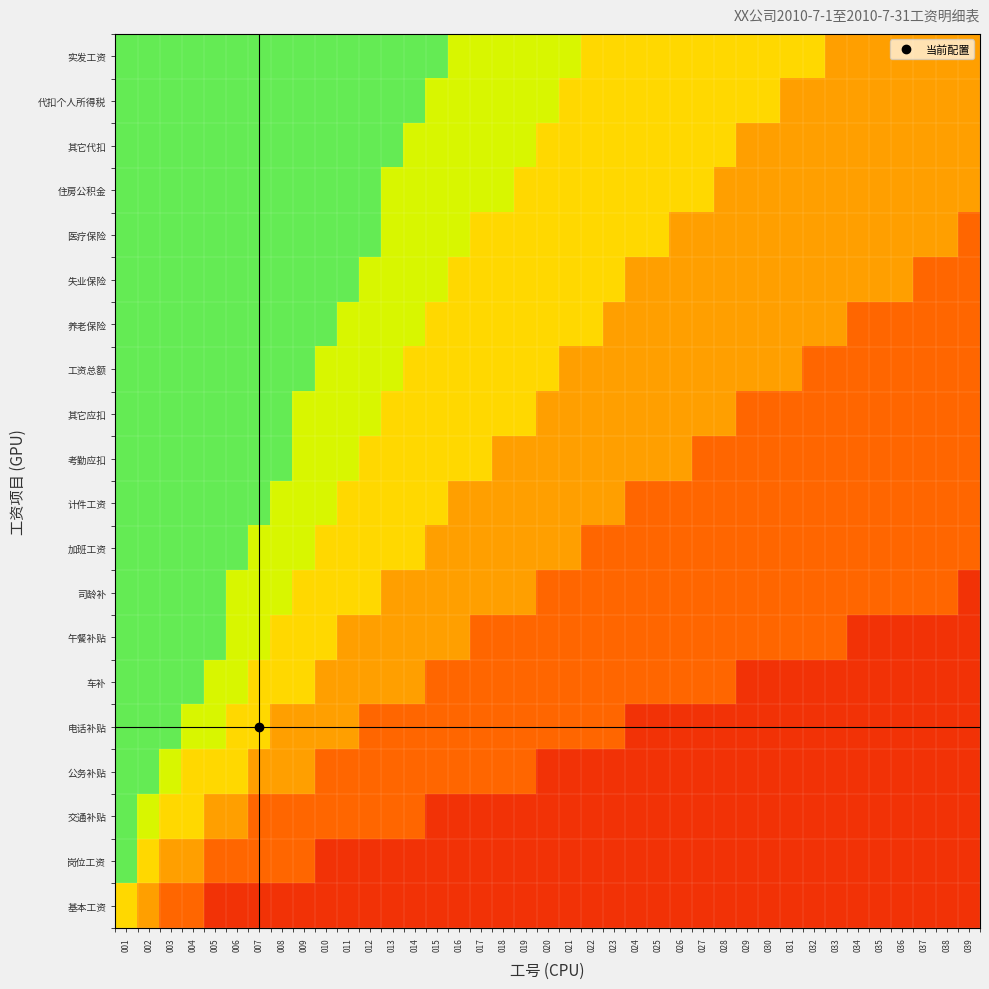

Reading left to right, transcribe all the data shown in this chart.

基本工资: 001=0.6	002=0.5	003=0.2	004=0.2	005=0.1	006=0.1	007=0.1	008=0.1	009=0.1	010=0.1	011=0.1	012=0.1	013=0.1	014=0.1	015=0.1	016=0.1	017=0.1	018=0.1	019=0.1	020=0.1	021=0.1	022=0.1	023=0.1	024=0.1	025=0.1	026=0.1	027=0.1	028=0.1	029=0.1	030=0.1	031=0.1	032=0.1	033=0.1	034=0.1	035=0.1	036=0.1	037=0.1	038=0.1	039=0.1
岗位工资: 001=0.9	002=0.6	003=0.5	004=0.5	005=0.2	006=0.2	007=0.2	008=0.2	009=0.2	010=0.1	011=0.1	012=0.1	013=0.1	014=0.1	015=0.1	016=0.1	017=0.1	018=0.1	019=0.1	020=0.1	021=0.1	022=0.1	023=0.1	024=0.1	025=0.1	026=0.1	027=0.1	028=0.1	029=0.1	030=0.1	031=0.1	032=0.1	033=0.1	034=0.1	035=0.1	036=0.1	037=0.1	038=0.1	039=0.1
交通补贴: 001=0.9	002=0.8	003=0.6	004=0.6	005=0.5	006=0.5	007=0.2	008=0.2	009=0.2	010=0.2	011=0.2	012=0.2	013=0.2	014=0.2	015=0.1	016=0.1	017=0.1	018=0.1	019=0.1	020=0.1	021=0.1	022=0.1	023=0.1	024=0.1	025=0.1	026=0.1	027=0.1	028=0.1	029=0.1	030=0.1	031=0.1	032=0.1	033=0.1	034=0.1	035=0.1	036=0.1	037=0.1	038=0.1	039=0.1
公务补贴: 001=0.9	002=0.9	003=0.8	004=0.6	005=0.6	006=0.6	007=0.5	008=0.5	009=0.5	010=0.2	011=0.2	012=0.2	013=0.2	014=0.2	015=0.2	016=0.2	017=0.2	018=0.2	019=0.2	020=0.1	021=0.1	022=0.1	023=0.1	024=0.1	025=0.1	026=0.1	027=0.1	028=0.1	029=0.1	030=0.1	031=0.1	032=0.1	033=0.1	034=0.1	035=0.1	036=0.1	037=0.1	038=0.1	039=0.1
电话补贴: 001=0.9	002=0.9	003=0.9	004=0.8	005=0.8	006=0.6	007=0.6	008=0.5	009=0.5	010=0.5	011=0.5	012=0.2	013=0.2	014=0.2	015=0.2	016=0.2	017=0.2	018=0.2	019=0.2	020=0.2	021=0.2	022=0.2	023=0.2	024=0.1	025=0.1	026=0.1	027=0.1	028=0.1	029=0.1	030=0.1	031=0.1	032=0.1	033=0.1	034=0.1	035=0.1	036=0.1	037=0.1	038=0.1	039=0.1
车补: 001=0.9	002=0.9	003=0.9	004=0.9	005=0.8	006=0.8	007=0.6	008=0.6	009=0.6	010=0.5	011=0.5	012=0.5	013=0.5	014=0.5	015=0.2	016=0.2	017=0.2	018=0.2	019=0.2	020=0.2	021=0.2	022=0.2	023=0.2	024=0.2	025=0.2	026=0.2	027=0.2	028=0.2	029=0.1	030=0.1	031=0.1	032=0.1	033=0.1	034=0.1	035=0.1	036=0.1	037=0.1	038=0.1	039=0.1
午餐补贴: 001=0.9	002=0.9	003=0.9	004=0.9	005=0.9	006=0.8	007=0.8	008=0.6	009=0.6	010=0.6	011=0.5	012=0.5	013=0.5	014=0.5	015=0.5	016=0.5	017=0.2	018=0.2	019=0.2	020=0.2	021=0.2	022=0.2	023=0.2	024=0.2	025=0.2	026=0.2	027=0.2	028=0.2	029=0.2	030=0.2	031=0.2	032=0.2	033=0.2	034=0.1	035=0.1	036=0.1	037=0.1	038=0.1	039=0.1
司龄补: 001=0.9	002=0.9	003=0.9	004=0.9	005=0.9	006=0.8	007=0.8	008=0.8	009=0.6	010=0.6	011=0.6	012=0.6	013=0.5	014=0.5	015=0.5	016=0.5	017=0.5	018=0.5	019=0.5	020=0.2	021=0.2	022=0.2	023=0.2	024=0.2	025=0.2	026=0.2	027=0.2	028=0.2	029=0.2	030=0.2	031=0.2	032=0.2	033=0.2	034=0.2	035=0.2	036=0.2	037=0.2	038=0.2	039=0.1
加班工资: 001=0.9	002=0.9	003=0.9	004=0.9	005=0.9	006=0.9	007=0.8	008=0.8	009=0.8	010=0.6	011=0.6	012=0.6	013=0.6	014=0.6	015=0.5	016=0.5	017=0.5	018=0.5	019=0.5	020=0.5	021=0.5	022=0.2	023=0.2	024=0.2	025=0.2	026=0.2	027=0.2	028=0.2	029=0.2	030=0.2	031=0.2	032=0.2	033=0.2	034=0.2	035=0.2	036=0.2	037=0.2	038=0.2	039=0.2
计件工资: 001=0.9	002=0.9	003=0.9	004=0.9	005=0.9	006=0.9	007=0.9	008=0.8	009=0.8	010=0.8	011=0.6	012=0.6	013=0.6	014=0.6	015=0.6	016=0.5	017=0.5	018=0.5	019=0.5	020=0.5	021=0.5	022=0.5	023=0.5	024=0.2	025=0.2	026=0.2	027=0.2	028=0.2	029=0.2	030=0.2	031=0.2	032=0.2	033=0.2	034=0.2	035=0.2	036=0.2	037=0.2	038=0.2	039=0.2
考勤应扣: 001=0.9	002=0.9	003=0.9	004=0.9	005=0.9	006=0.9	007=0.9	008=0.9	009=0.8	010=0.8	011=0.8	012=0.6	013=0.6	014=0.6	015=0.6	016=0.6	017=0.6	018=0.5	019=0.5	020=0.5	021=0.5	022=0.5	023=0.5	024=0.5	025=0.5	026=0.5	027=0.2	028=0.2	029=0.2	030=0.2	031=0.2	032=0.2	033=0.2	034=0.2	035=0.2	036=0.2	037=0.2	038=0.2	039=0.2
其它应扣: 001=0.9	002=0.9	003=0.9	004=0.9	005=0.9	006=0.9	007=0.9	008=0.9	009=0.8	010=0.8	011=0.8	012=0.8	013=0.6	014=0.6	015=0.6	016=0.6	017=0.6	018=0.6	019=0.6	020=0.5	021=0.5	022=0.5	023=0.5	024=0.5	025=0.5	026=0.5	027=0.5	028=0.5	029=0.2	030=0.2	031=0.2	032=0.2	033=0.2	034=0.2	035=0.2	036=0.2	037=0.2	038=0.2	039=0.2
工资总额: 001=0.9	002=0.9	003=0.9	004=0.9	005=0.9	006=0.9	007=0.9	008=0.9	009=0.9	010=0.8	011=0.8	012=0.8	013=0.8	014=0.6	015=0.6	016=0.6	017=0.6	018=0.6	019=0.6	020=0.6	021=0.5	022=0.5	023=0.5	024=0.5	025=0.5	026=0.5	027=0.5	028=0.5	029=0.5	030=0.5	031=0.5	032=0.2	033=0.2	034=0.2	035=0.2	036=0.2	037=0.2	038=0.2	039=0.2
养老保险: 001=0.9	002=0.9	003=0.9	004=0.9	005=0.9	006=0.9	007=0.9	008=0.9	009=0.9	010=0.9	011=0.8	012=0.8	013=0.8	014=0.8	015=0.6	016=0.6	017=0.6	018=0.6	019=0.6	020=0.6	021=0.6	022=0.6	023=0.5	024=0.5	025=0.5	026=0.5	027=0.5	028=0.5	029=0.5	030=0.5	031=0.5	032=0.5	033=0.5	034=0.2	035=0.2	036=0.2	037=0.2	038=0.2	039=0.2
失业保险: 001=0.9	002=0.9	003=0.9	004=0.9	005=0.9	006=0.9	007=0.9	008=0.9	009=0.9	010=0.9	011=0.9	012=0.8	013=0.8	014=0.8	015=0.8	016=0.6	017=0.6	018=0.6	019=0.6	020=0.6	021=0.6	022=0.6	023=0.6	024=0.5	025=0.5	026=0.5	027=0.5	028=0.5	029=0.5	030=0.5	031=0.5	032=0.5	033=0.5	034=0.5	035=0.5	036=0.5	037=0.2	038=0.2	039=0.2
医疗保险: 001=0.9	002=0.9	003=0.9	004=0.9	005=0.9	006=0.9	007=0.9	008=0.9	009=0.9	010=0.9	011=0.9	012=0.9	013=0.8	014=0.8	015=0.8	016=0.8	017=0.6	018=0.6	019=0.6	020=0.6	021=0.6	022=0.6	023=0.6	024=0.6	025=0.6	026=0.5	027=0.5	028=0.5	029=0.5	030=0.5	031=0.5	032=0.5	033=0.5	034=0.5	035=0.5	036=0.5	037=0.5	038=0.5	039=0.2
住房公积金: 001=0.9	002=0.9	003=0.9	004=0.9	005=0.9	006=0.9	007=0.9	008=0.9	009=0.9	010=0.9	011=0.9	012=0.9	013=0.8	014=0.8	015=0.8	016=0.8	017=0.8	018=0.8	019=0.6	020=0.6	021=0.6	022=0.6	023=0.6	024=0.6	025=0.6	026=0.6	027=0.6	028=0.5	029=0.5	030=0.5	031=0.5	032=0.5	033=0.5	034=0.5	035=0.5	036=0.5	037=0.5	038=0.5	039=0.5
其它代扣: 001=0.9	002=0.9	003=0.9	004=0.9	005=0.9	006=0.9	007=0.9	008=0.9	009=0.9	010=0.9	011=0.9	012=0.9	013=0.9	014=0.8	015=0.8	016=0.8	017=0.8	018=0.8	019=0.8	020=0.6	021=0.6	022=0.6	023=0.6	024=0.6	025=0.6	026=0.6	027=0.6	028=0.6	029=0.5	030=0.5	031=0.5	032=0.5	033=0.5	034=0.5	035=0.5	036=0.5	037=0.5	038=0.5	039=0.5
代扣个人所得税: 001=0.9	002=0.9	003=0.9	004=0.9	005=0.9	006=0.9	007=0.9	008=0.9	009=0.9	010=0.9	011=0.9	012=0.9	013=0.9	014=0.9	015=0.8	016=0.8	017=0.8	018=0.8	019=0.8	020=0.8	021=0.6	022=0.6	023=0.6	024=0.6	025=0.6	026=0.6	027=0.6	028=0.6	029=0.6	030=0.6	031=0.5	032=0.5	033=0.5	034=0.5	035=0.5	036=0.5	037=0.5	038=0.5	039=0.5
实发工资: 001=0.9	002=0.9	003=0.9	004=0.9	005=0.9	006=0.9	007=0.9	008=0.9	009=0.9	010=0.9	011=0.9	012=0.9	013=0.9	014=0.9	015=0.9	016=0.8	017=0.8	018=0.8	019=0.8	020=0.8	021=0.8	022=0.6	023=0.6	024=0.6	025=0.6	026=0.6	027=0.6	028=0.6	029=0.6	030=0.6	031=0.6	032=0.6	033=0.5	034=0.5	035=0.5	036=0.5	037=0.5	038=0.5	039=0.5